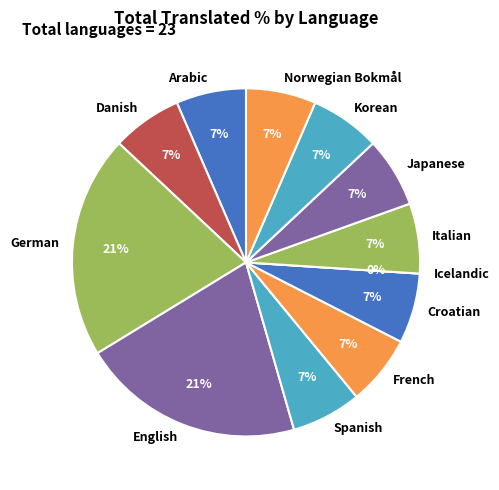

Combined, what portion of the pie is French and Icelandic?

6.5%